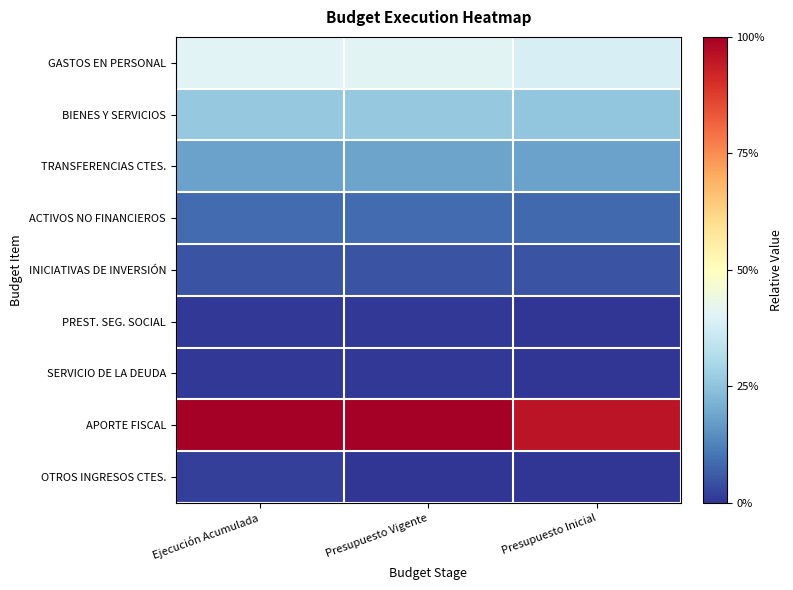

Which series changed the most between Ejecución Acumulada and Presupuesto Inicial?

APORTE FISCAL